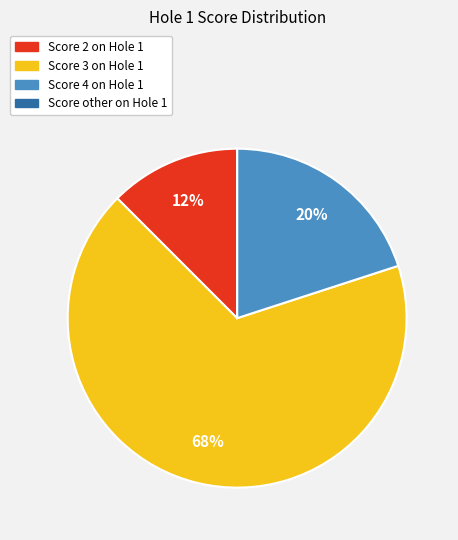

To the nearest percent, what is the average slice percentage?

25%